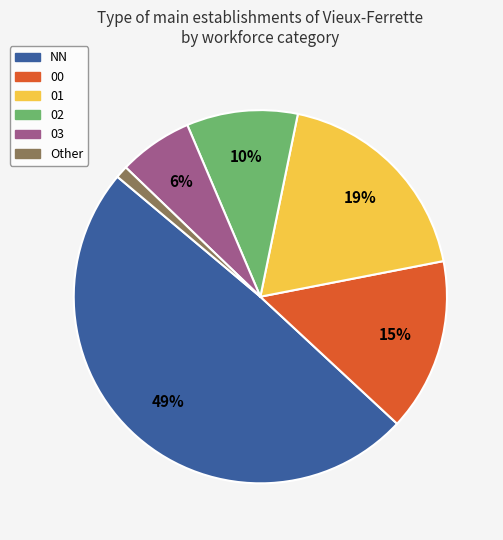

To the nearest percent, what is the difference between the largest and smallest slice percentages?

48%